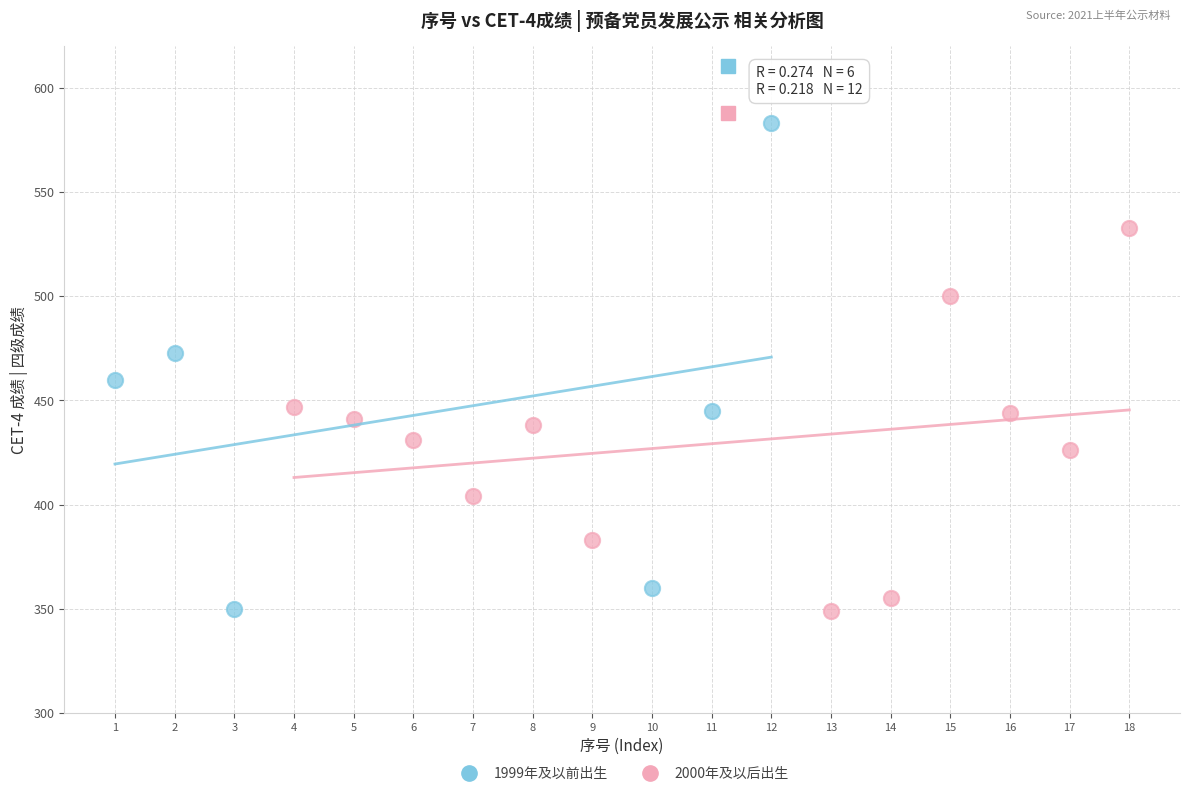

Which series contains the highest Y value?

1999年及以前出生